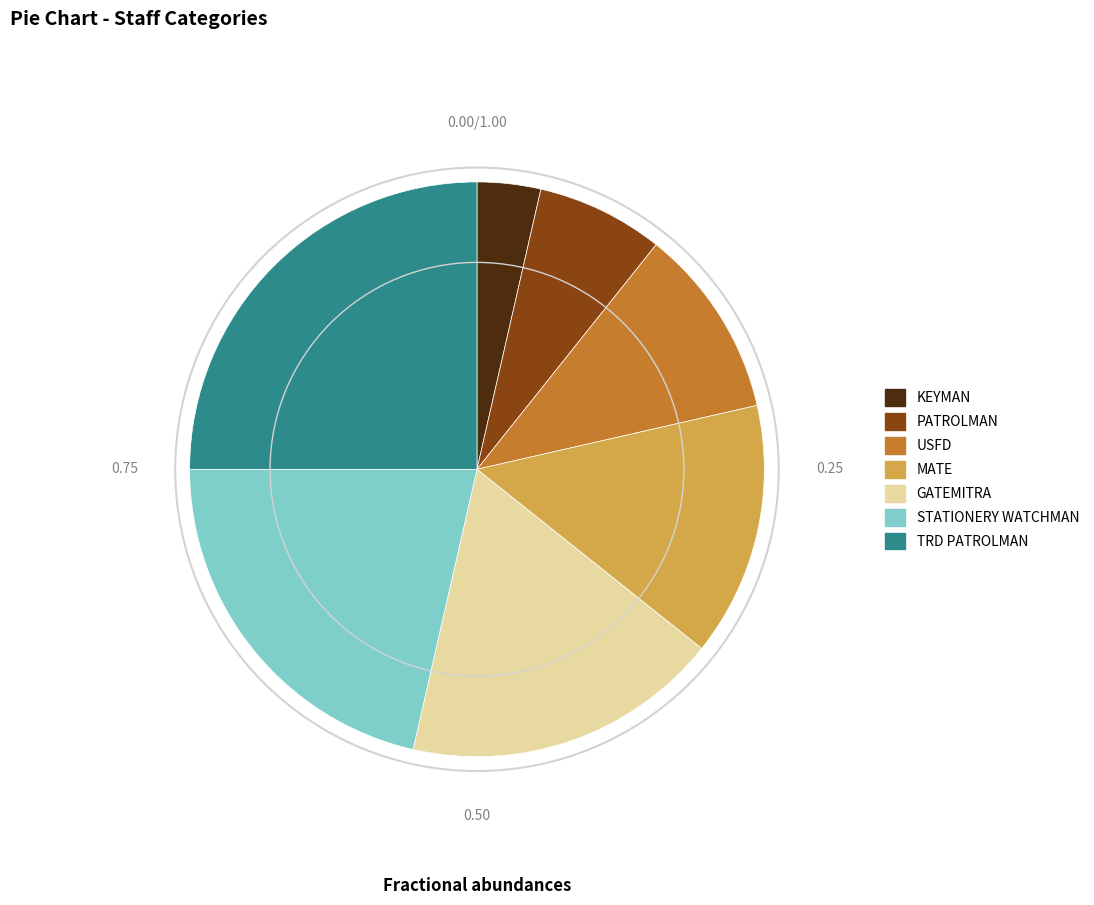

Is it true that PATROLMAN is 7% of the pie?

True